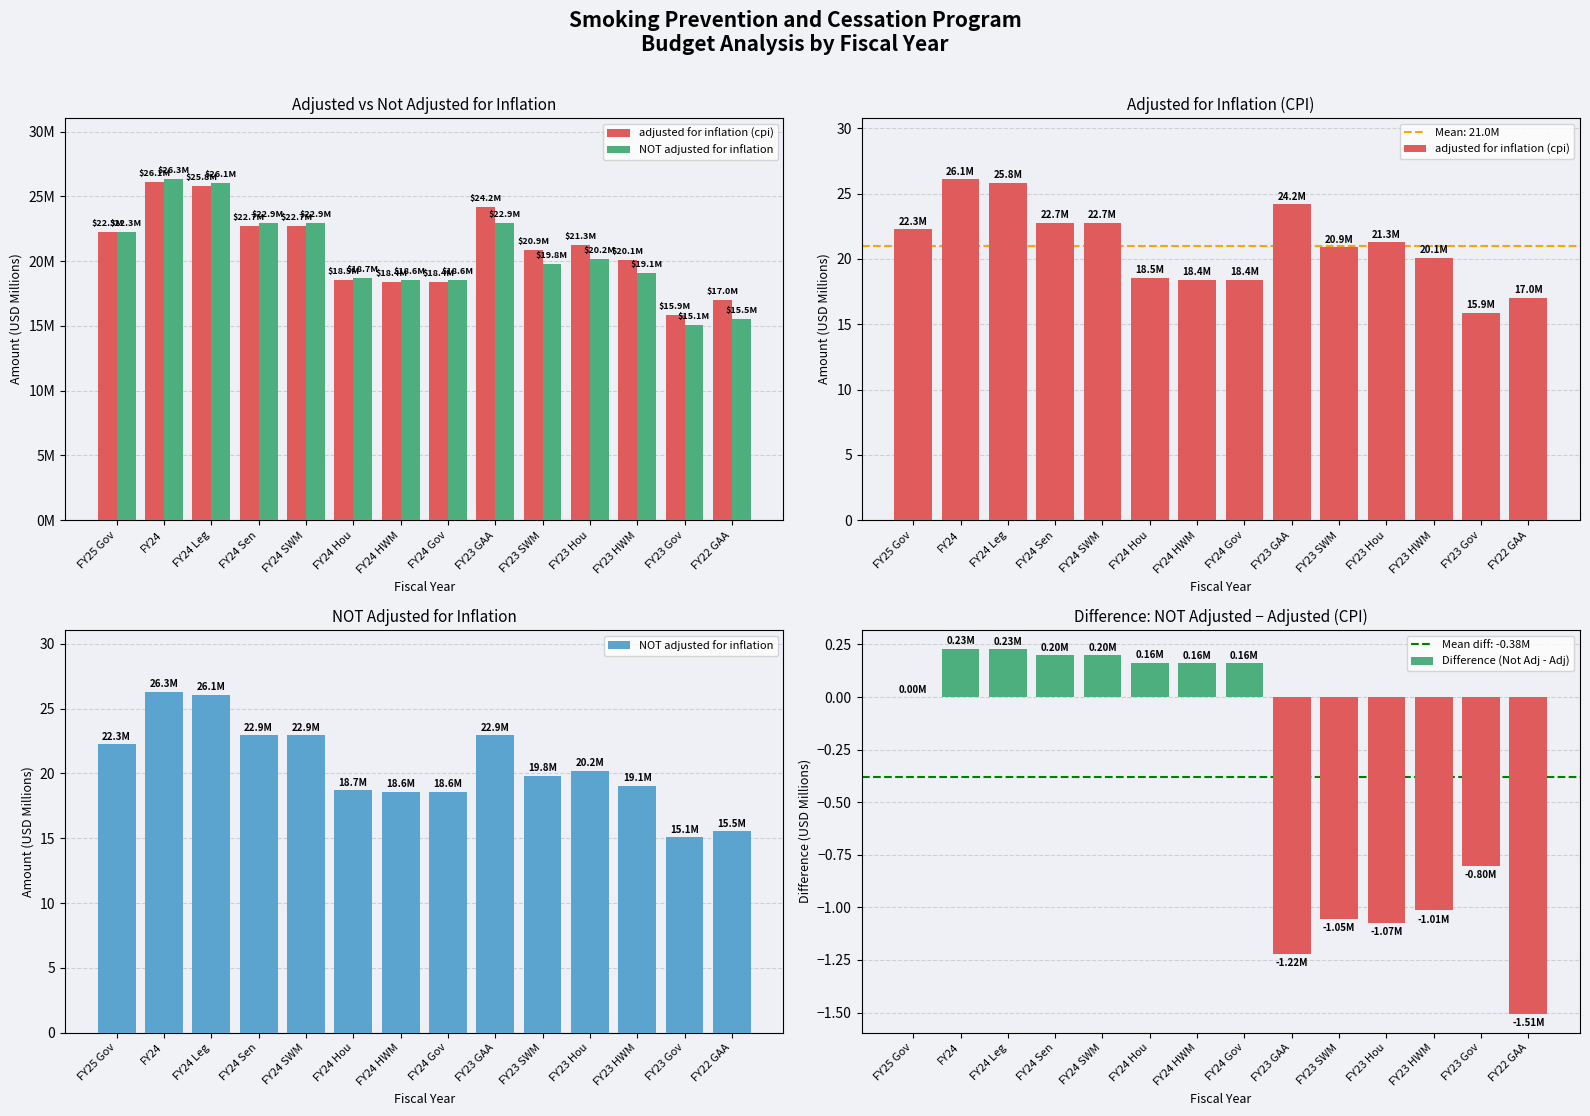

What is the difference between the maximum and second lowest values in the adjusted for inflation (cpi) series?

9.1